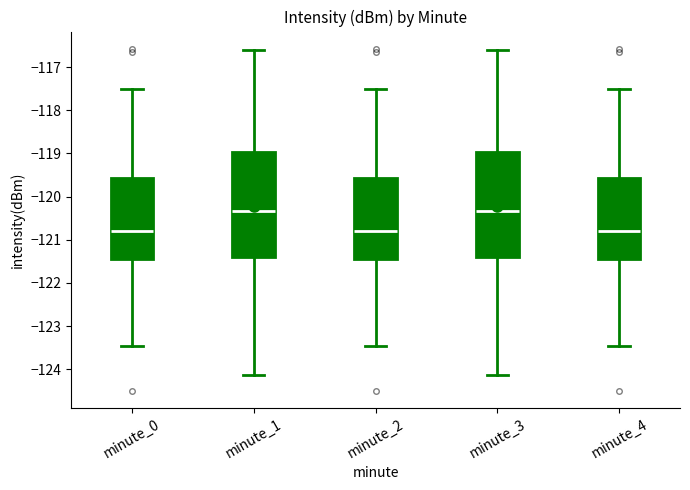

Where does the median line of the box for minute_3 sit on the y-axis? The values are not printed on the chart, so give them approximately, as read against the axis.

-120.3